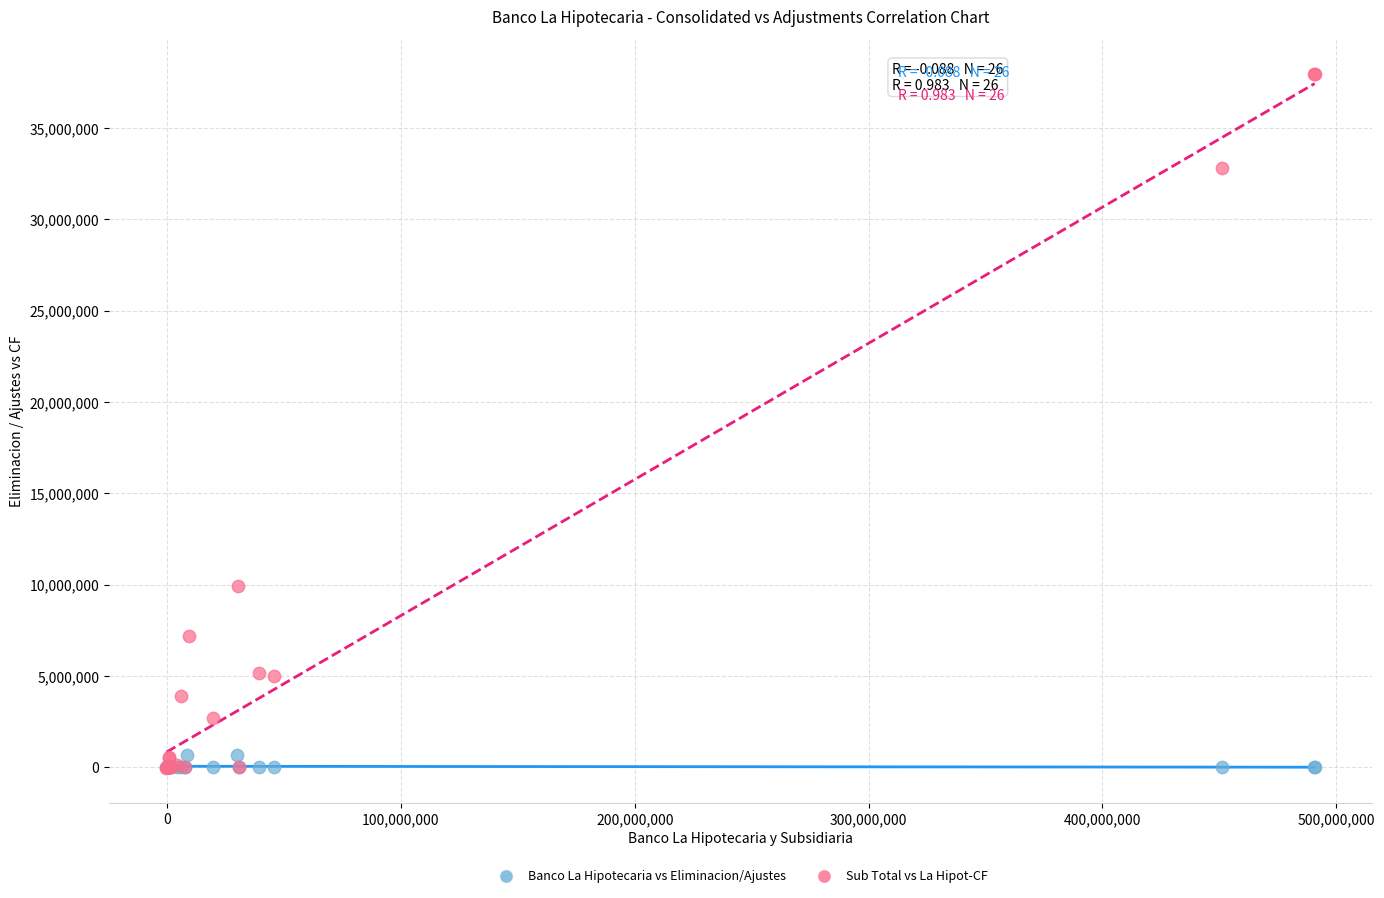

Which series has the widest spread of Y values?

Sub Total vs La Hipot-CF